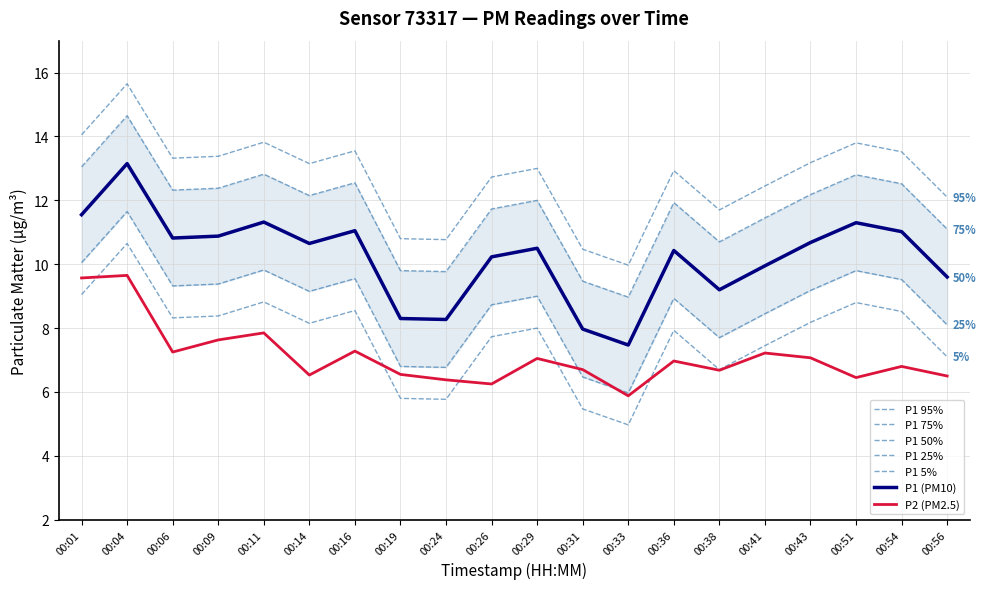

How many values in the P1 series are below 13?

9